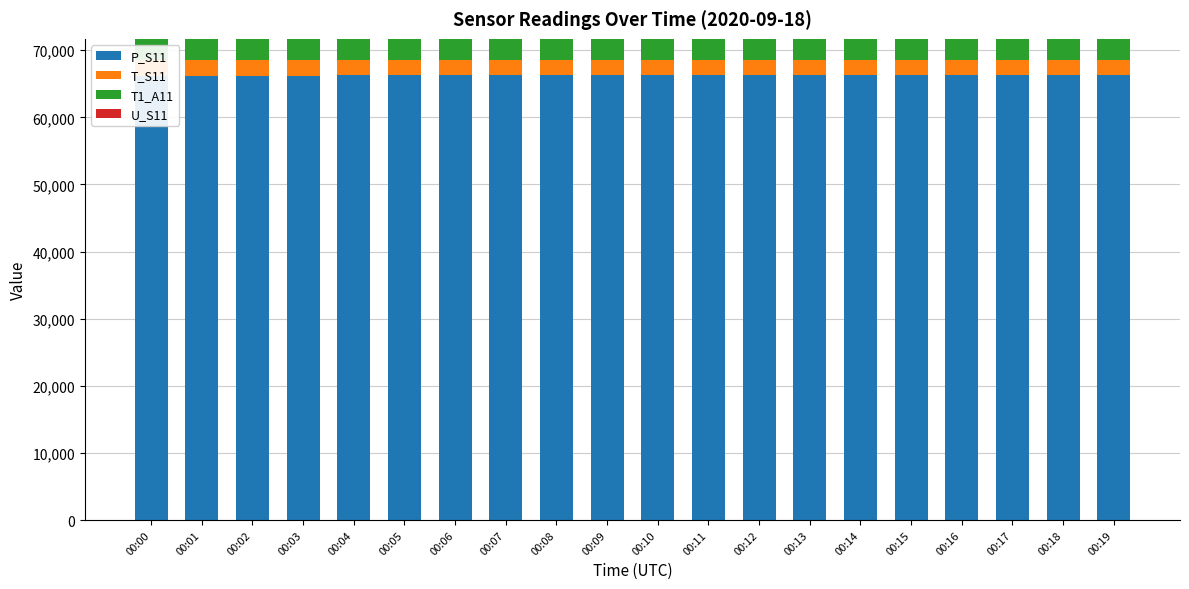

What is the value of the T1_A11 bar at the 13th from the left?

3080